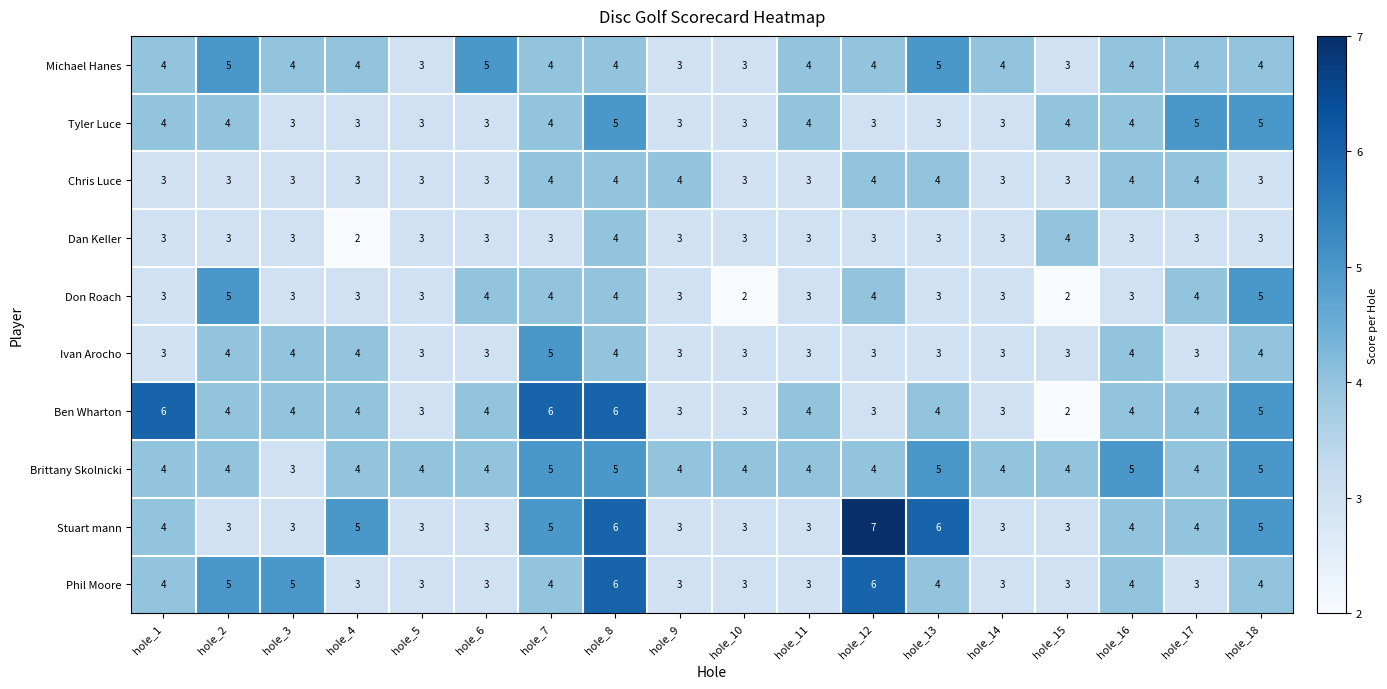

Count the number of categories in the chart.

18